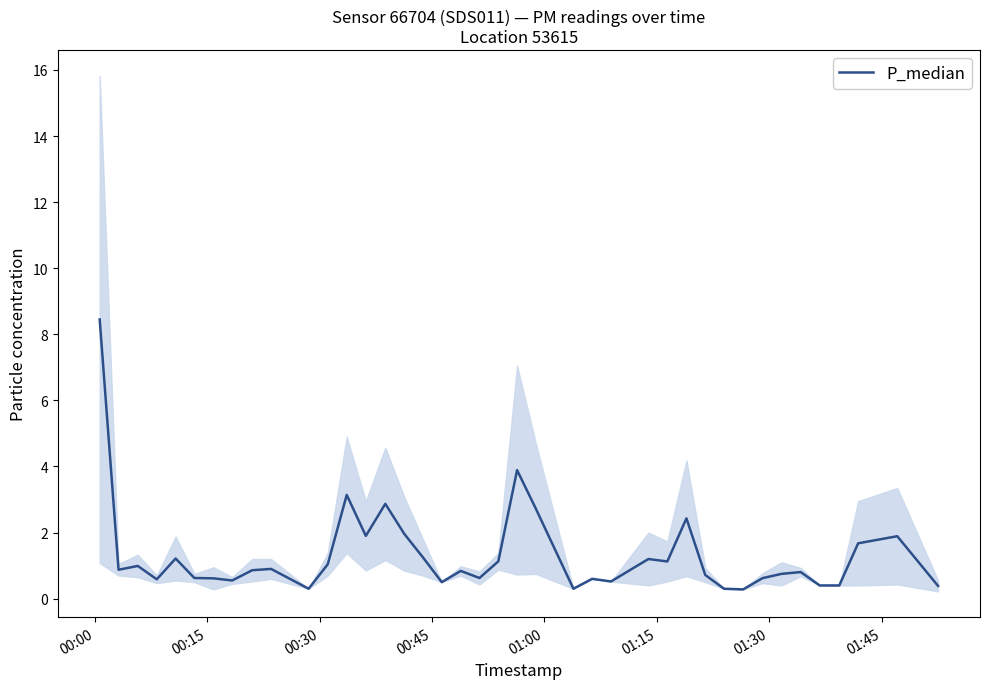

What is the average value?

1.3